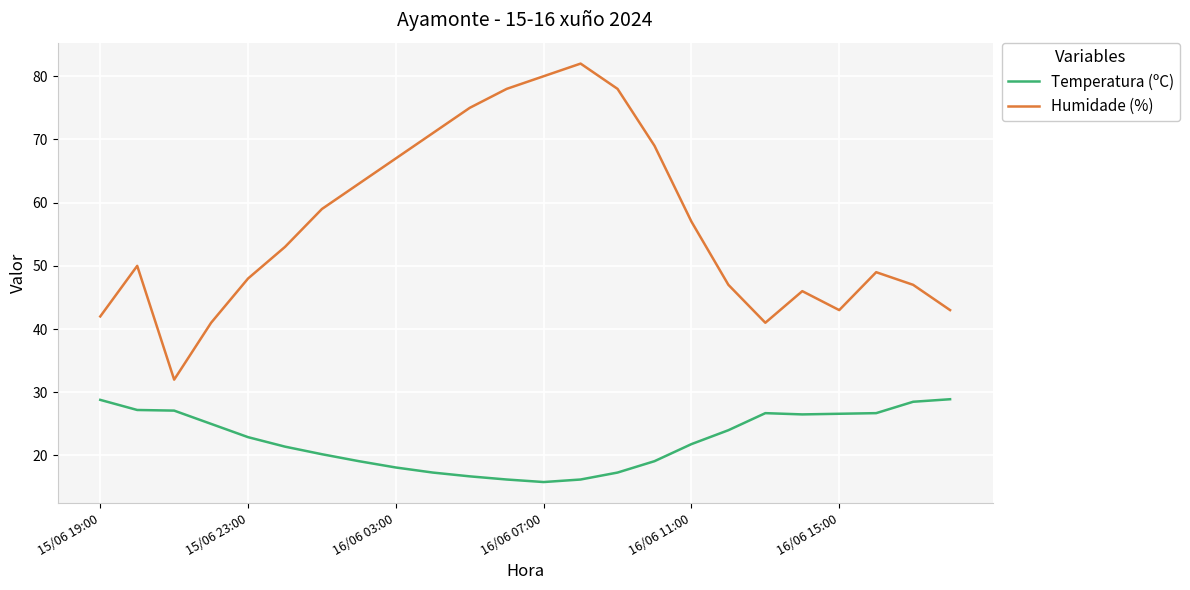

List the series in order of their overall mean, lowest first.

Temperatura (ºC), Humidade (%)